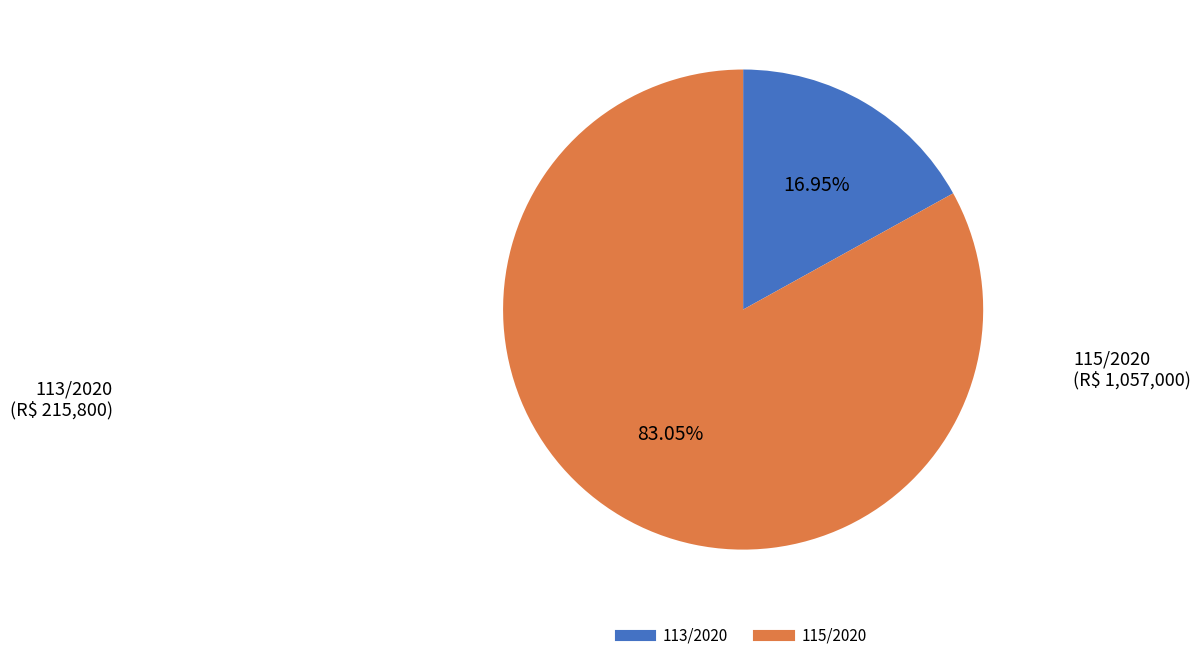

Is there a majority slice in this chart?

Yes